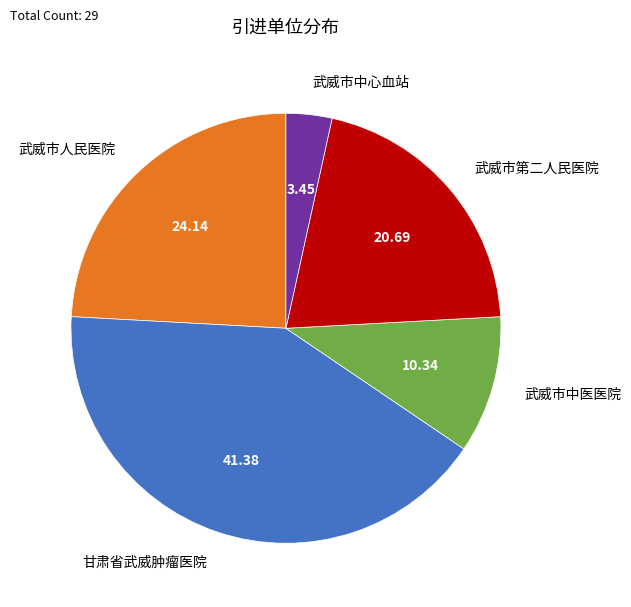

Which has a higher value, 武威市中医医院 or 武威市人民医院?

武威市人民医院